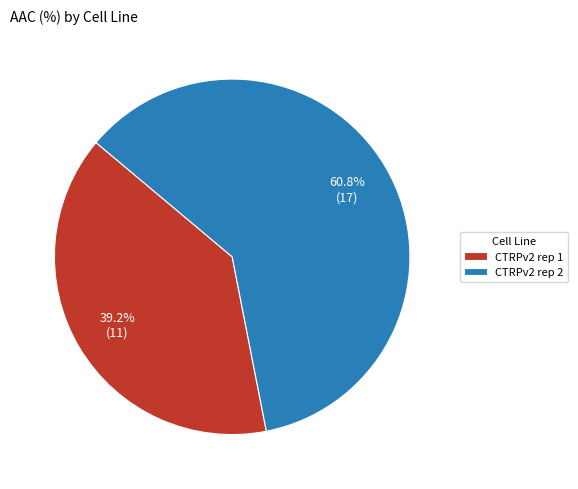

True or false: CTRPv2 rep 2 accounts for 71% of the total.

False